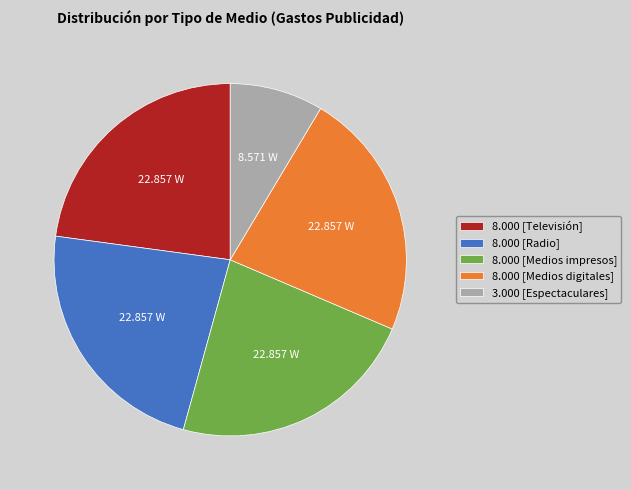

Is the sum of 8.000 [Televisión] and 3.000 [Espectaculares] greater than half?

No